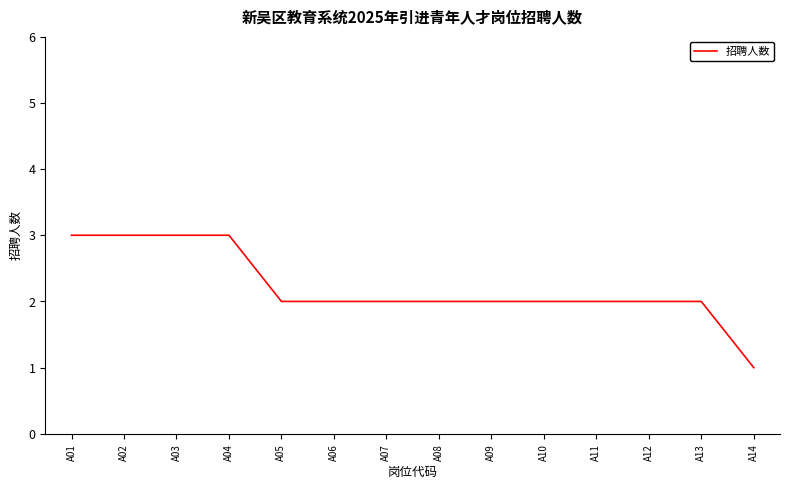

The value at A01 is 1. True or false?

False